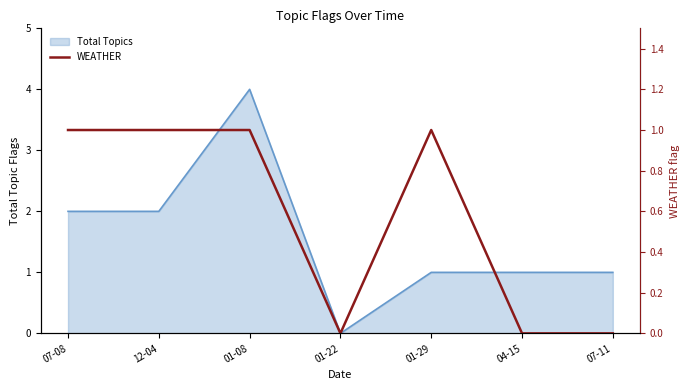

What is the difference between the values at 12-04 and 07-11?

1